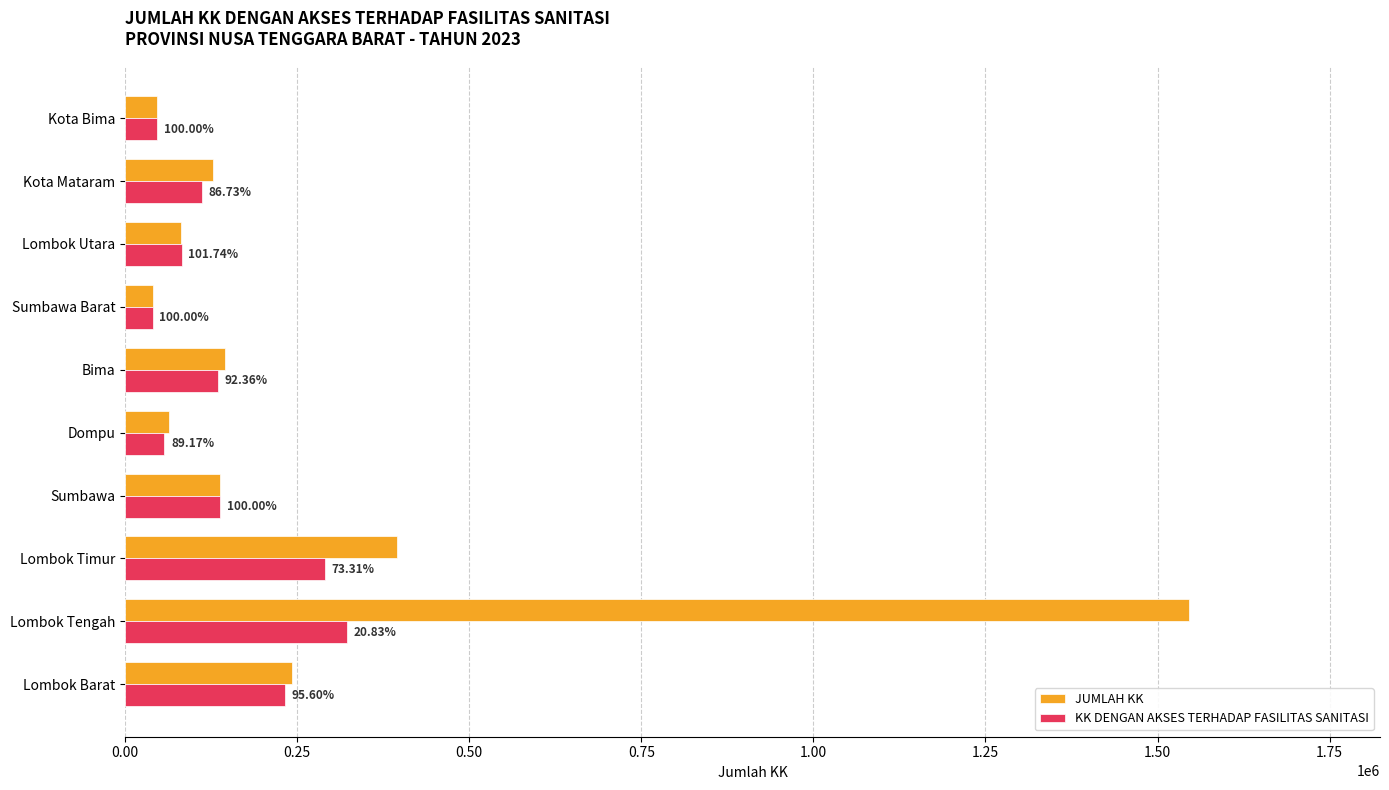

What are all the series names shown in the legend?

JUMLAH KK, KK DENGAN AKSES TERHADAP FASILITAS SANITASI